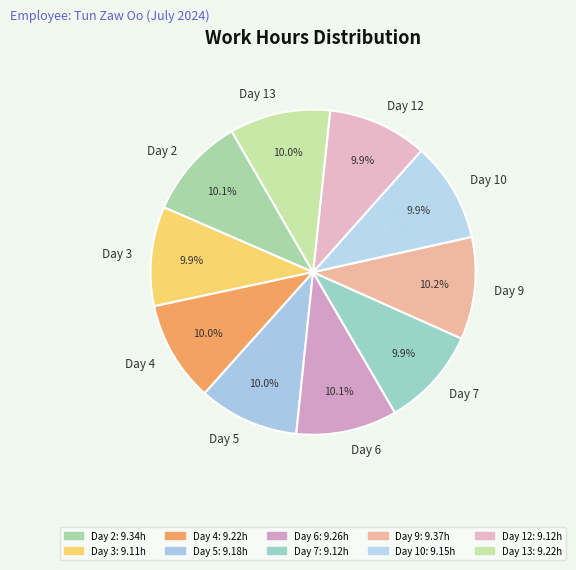

Does Day 10 account for over 50% of the chart?

No